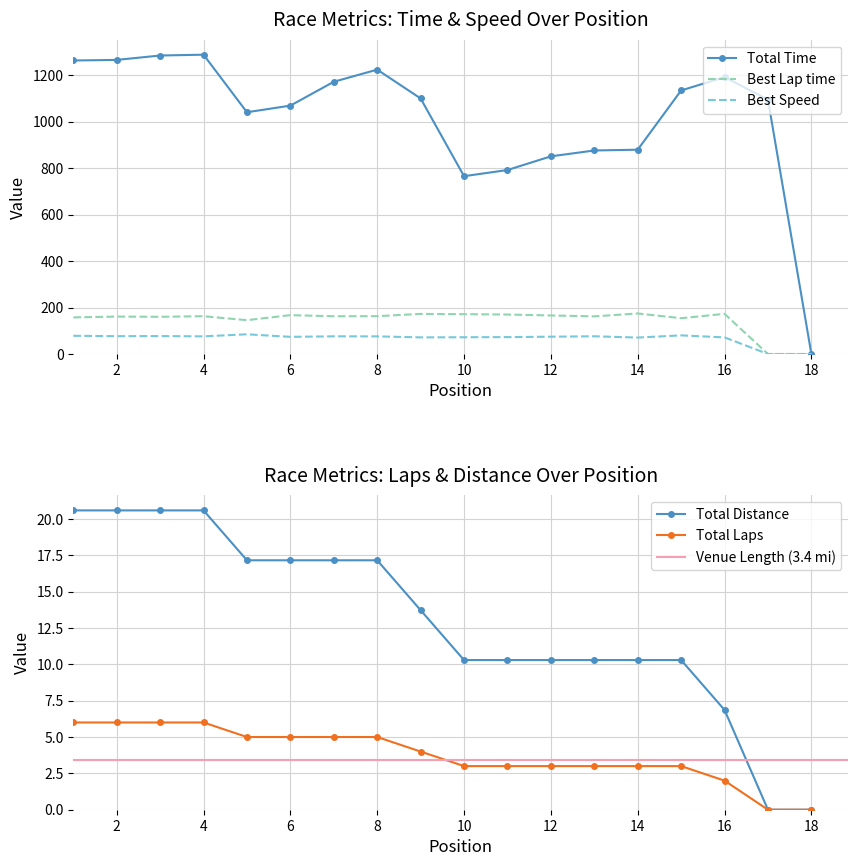

What is the highest value of the Best Lap time series?

174.5